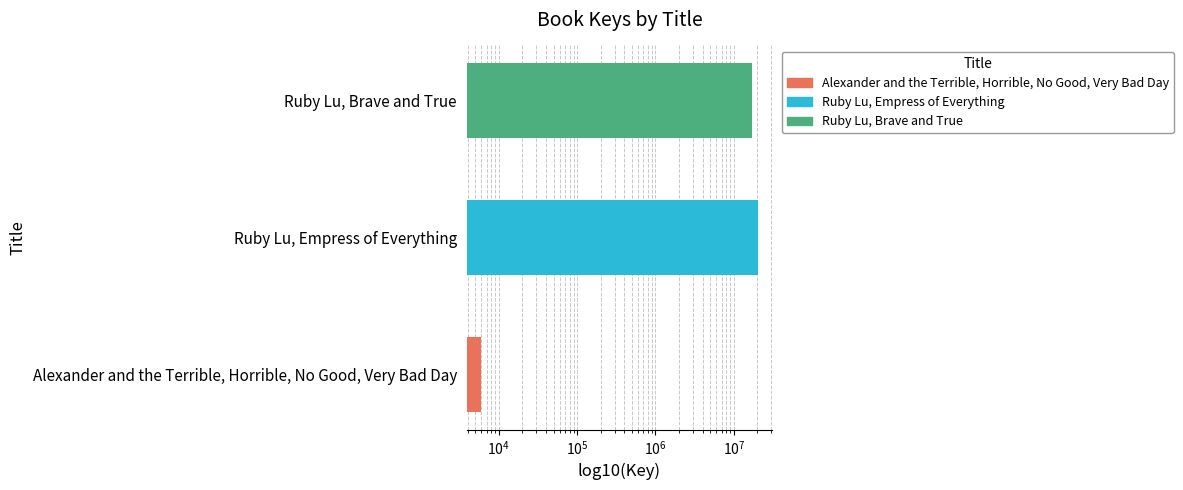

List the labels in order of value, smallest first.

Alexander and the Terrible, Horrible, No Good, Very Bad Day, Ruby Lu, Brave and True, Ruby Lu, Empress of Everything